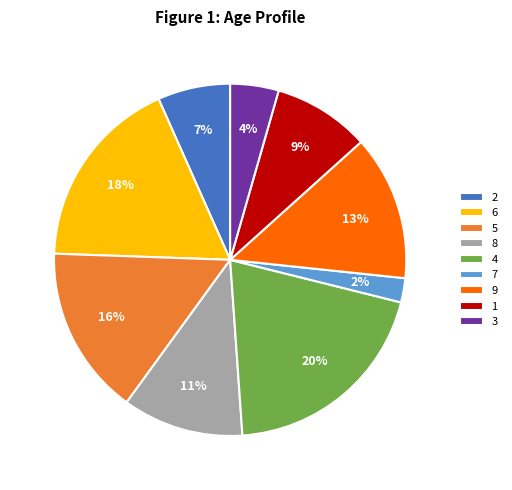

To the nearest percent, what is the difference between the largest and smallest slice percentages?

18%